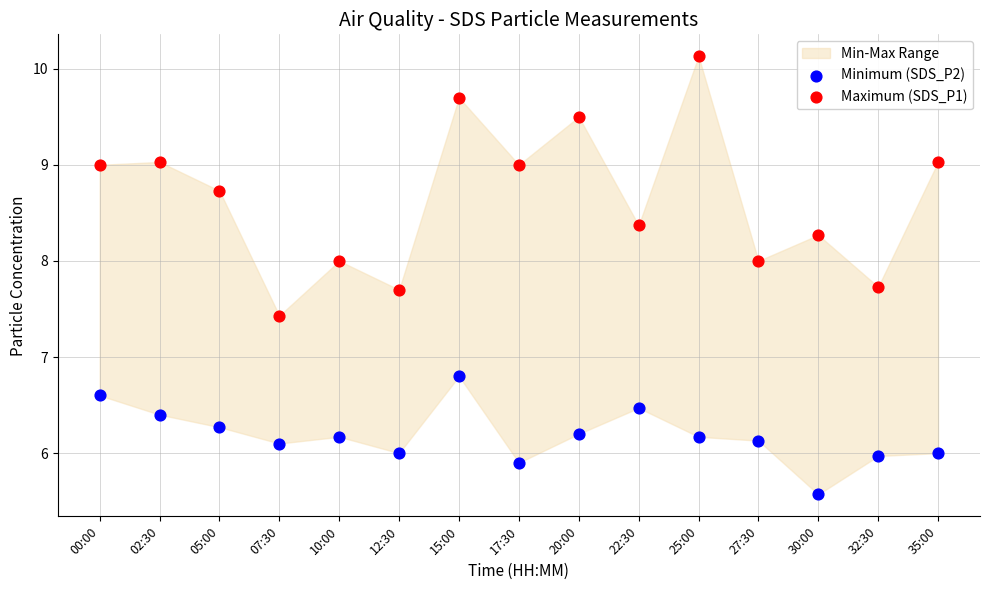

Which series contains the lowest Y value?

Minimum (SDS_P2)